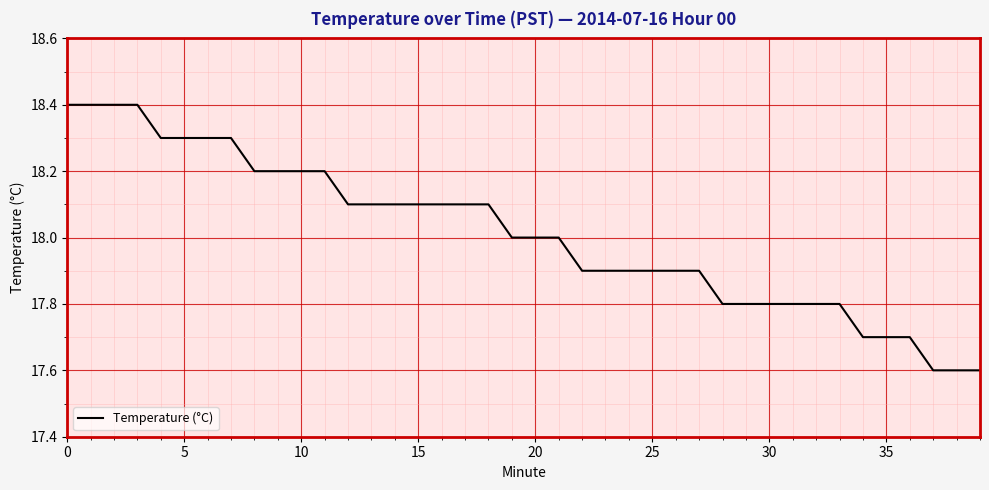

What is the greatest value displayed?

18.4